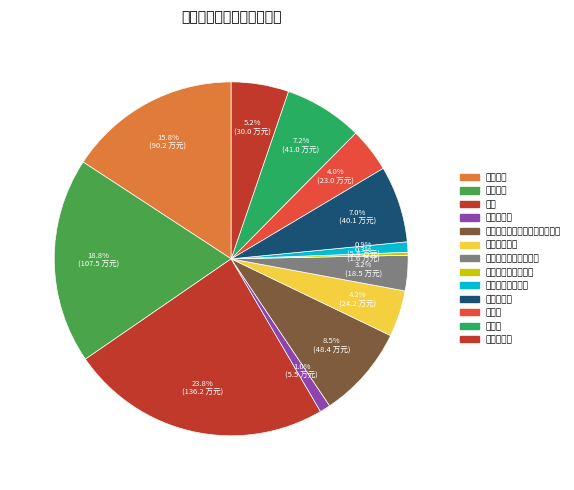

Is it true that 委托业务费 is 18% of the pie?

False